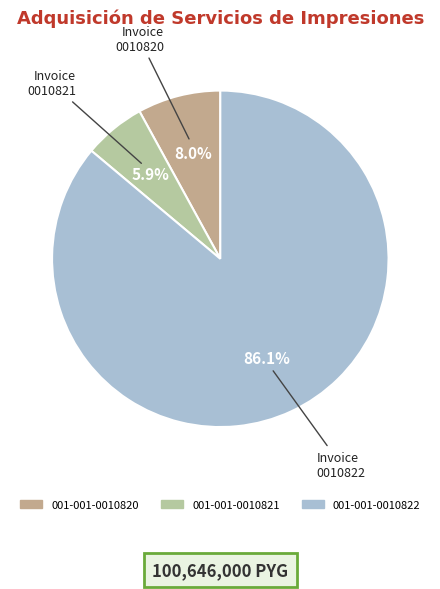

Count the number of slices in the pie.

3